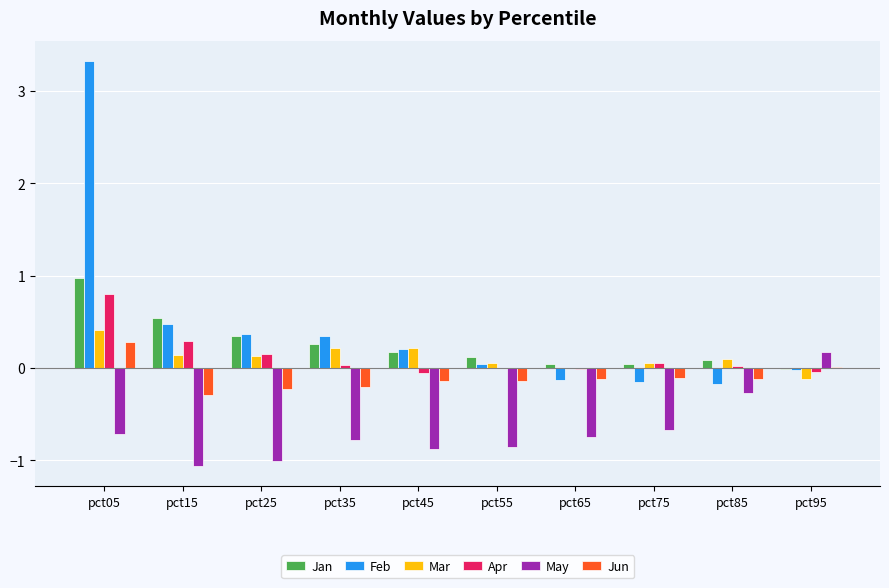

Which series has the largest total across all categories?

Feb